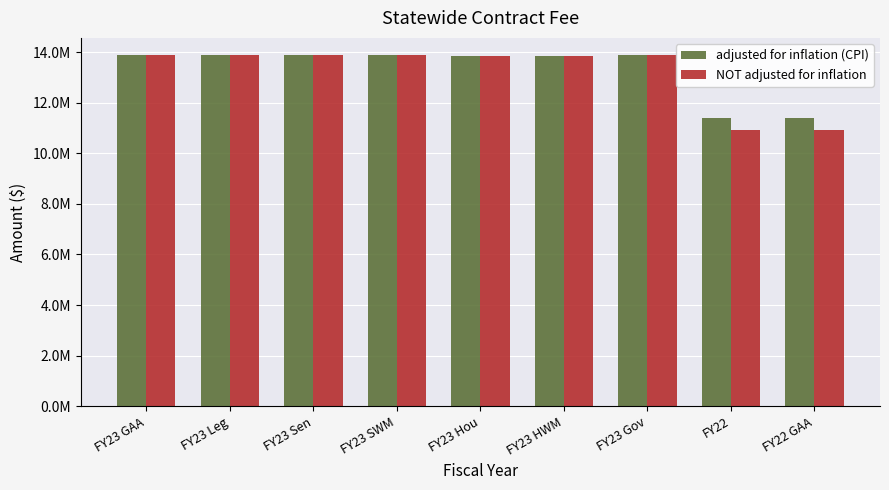

Are the bars horizontal?

No